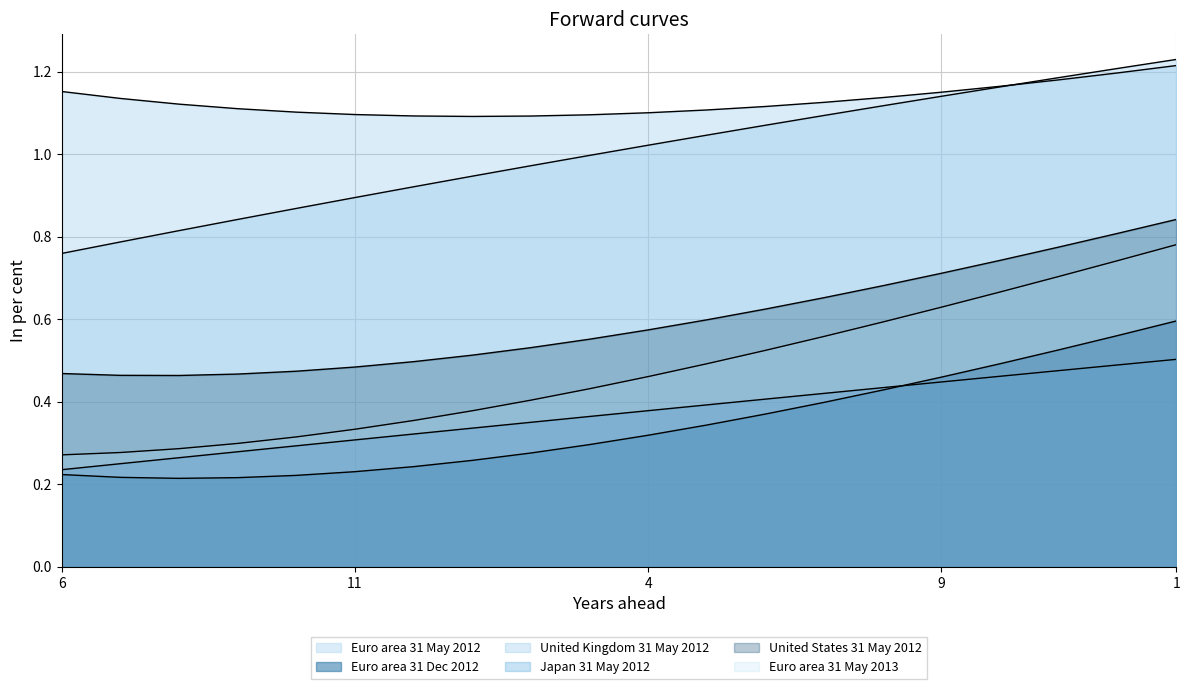

Reading right to left, extract all data points from this chart.

Euro area 31 May 2012: 1.2	1.2	1.2	1.2	1.1	1.1	1.1	1.1	1.0	1.0	1.0	1.0	0.9	0.9	0.9	0.9	0.8	0.8	0.8	0.8
Euro area 31 Dec 2012: 0.6	0.6	0.5	0.5	0.5	0.4	0.4	0.4	0.3	0.3	0.3	0.3	0.3	0.2	0.2	0.2	0.2	0.2	0.2	0.2
Euro area 31 May 2013: 0.8	0.7	0.7	0.7	0.6	0.6	0.6	0.5	0.5	0.5	0.4	0.4	0.4	0.4	0.3	0.3	0.3	0.3	0.3	0.3
Japan 31 May 2012: 0.5	0.5	0.5	0.5	0.4	0.4	0.4	0.4	0.4	0.4	0.4	0.3	0.3	0.3	0.3	0.3	0.3	0.3	0.2	0.2
United Kingdom 31 May 2012: 1.2	1.2	1.2	1.2	1.2	1.1	1.1	1.1	1.1	1.1	1.1	1.1	1.1	1.1	1.1	1.1	1.1	1.1	1.1	1.2
United States 31 May 2012: 0.8	0.8	0.8	0.7	0.7	0.7	0.7	0.6	0.6	0.6	0.6	0.5	0.5	0.5	0.5	0.5	0.5	0.5	0.5	0.5